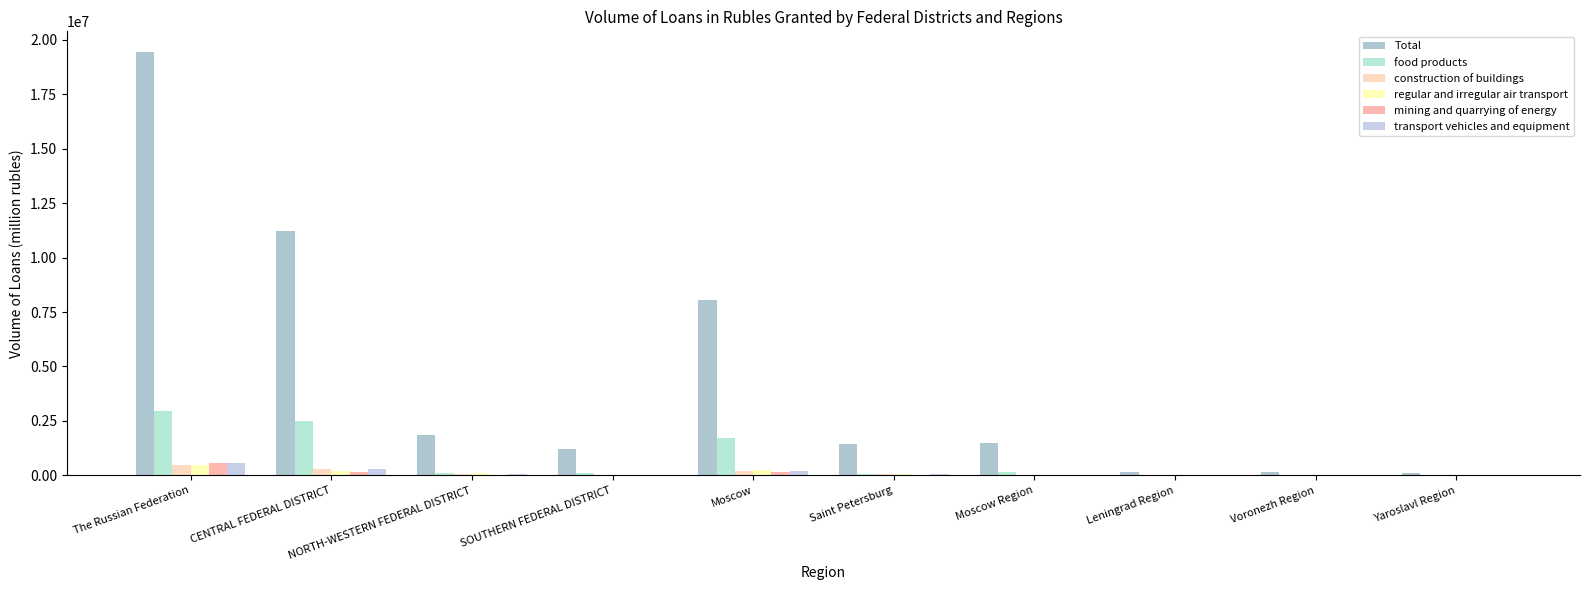

Rank the series by their maximum value, from lowest to highest.

regular and irregular air transport, construction of buildings, transport vehicles and equipment, mining and quarrying of energy, food products, Total